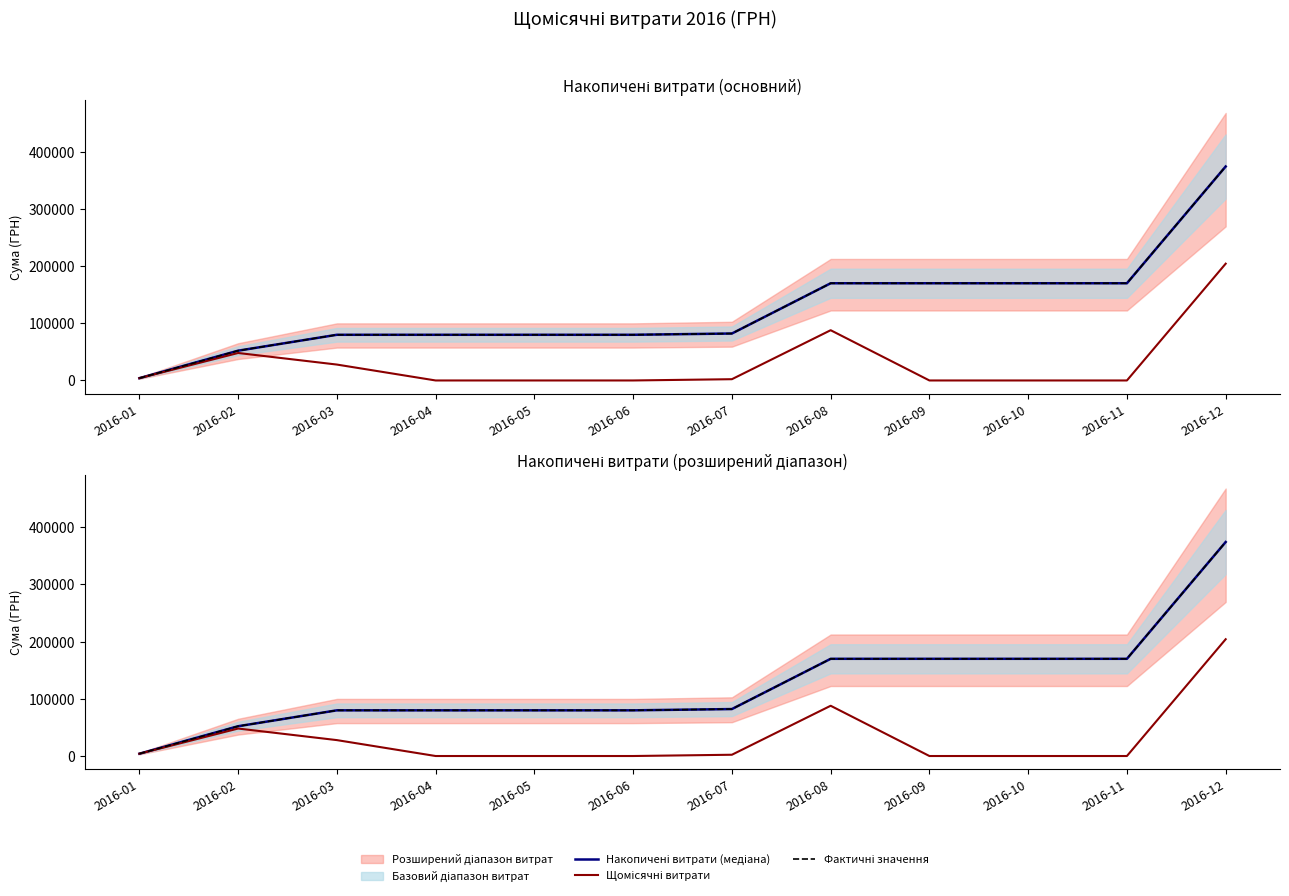

Which series has the largest total across all categories?

Накопичені витрати (медіана)